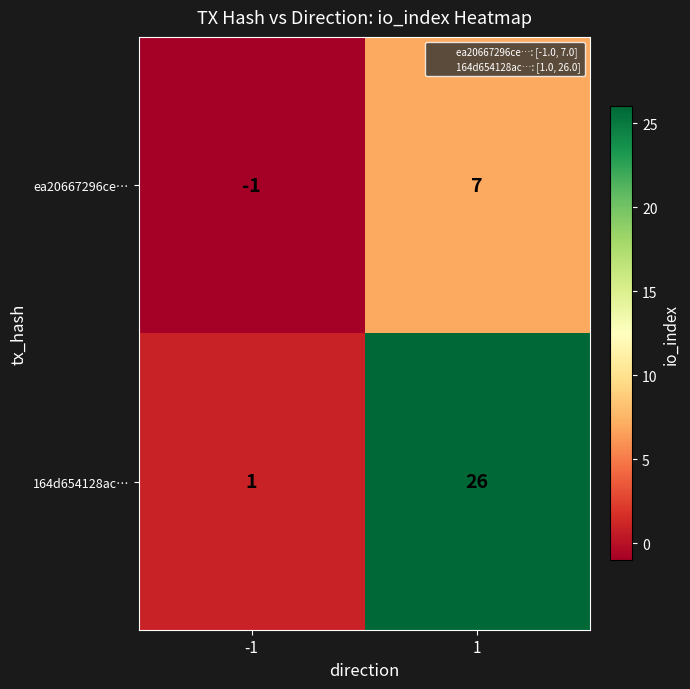

What is the sum of all 164d654128ac… values?

27